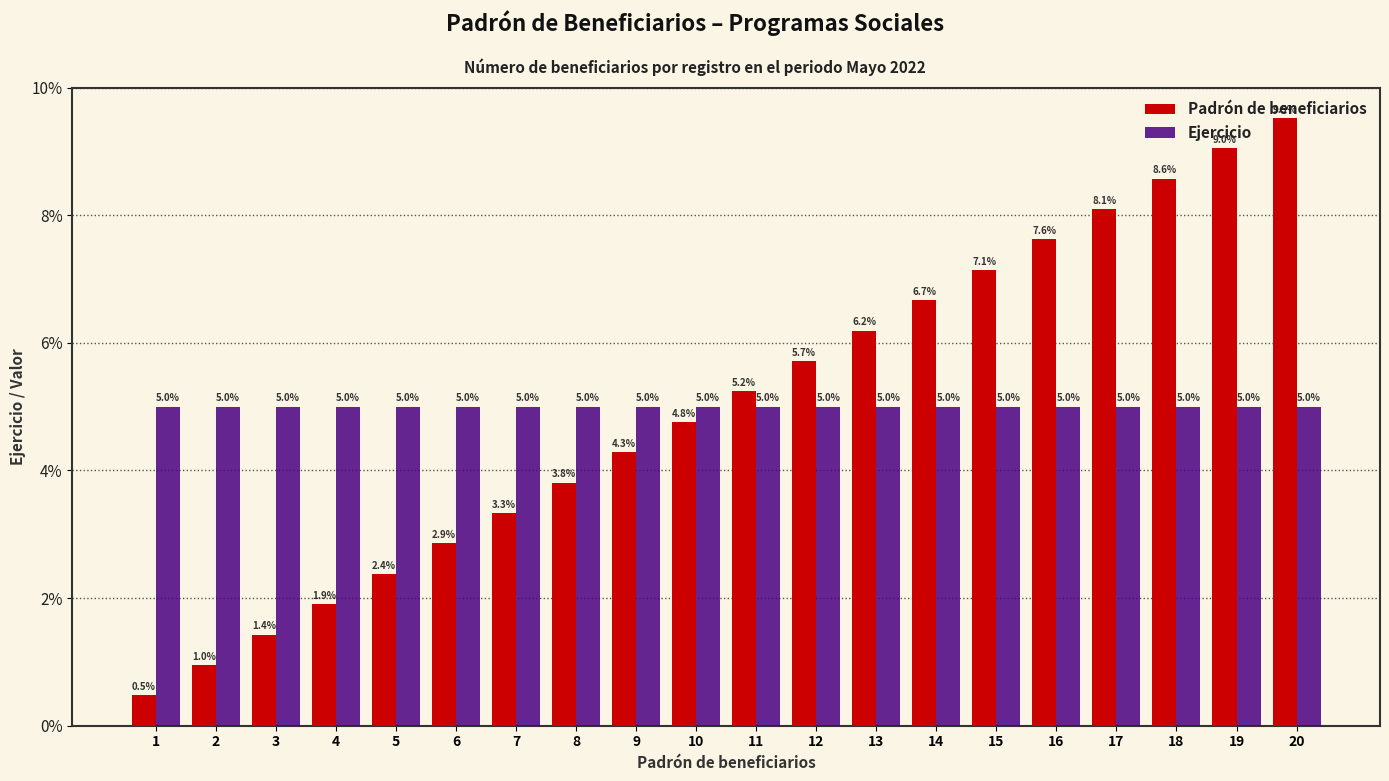

List the series in order of their peak value, lowest first.

Ejercicio, Padrón de beneficiarios